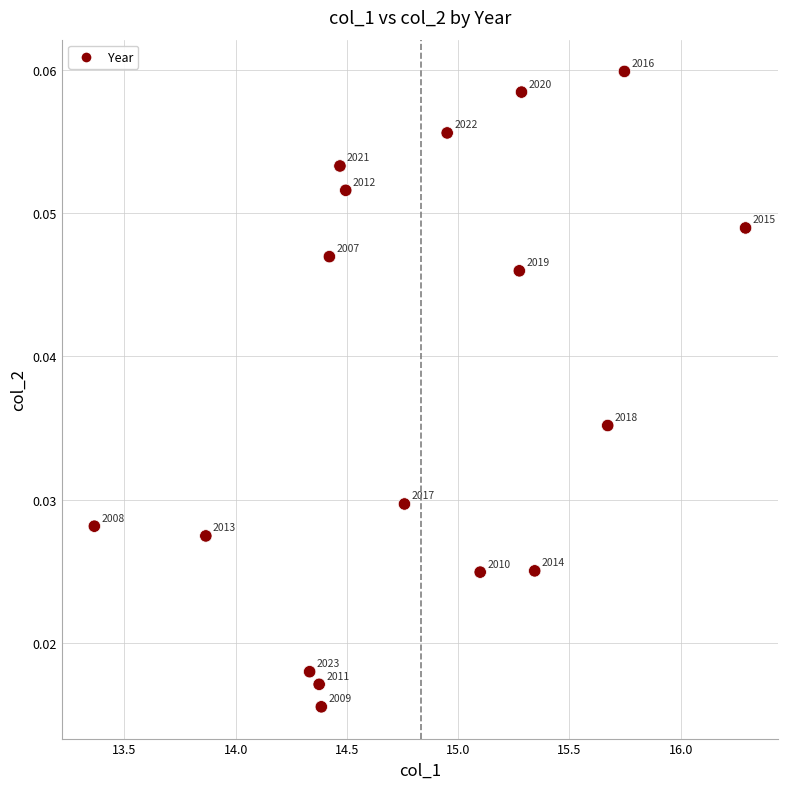

What is the range of X values (max minus min)?

2.9